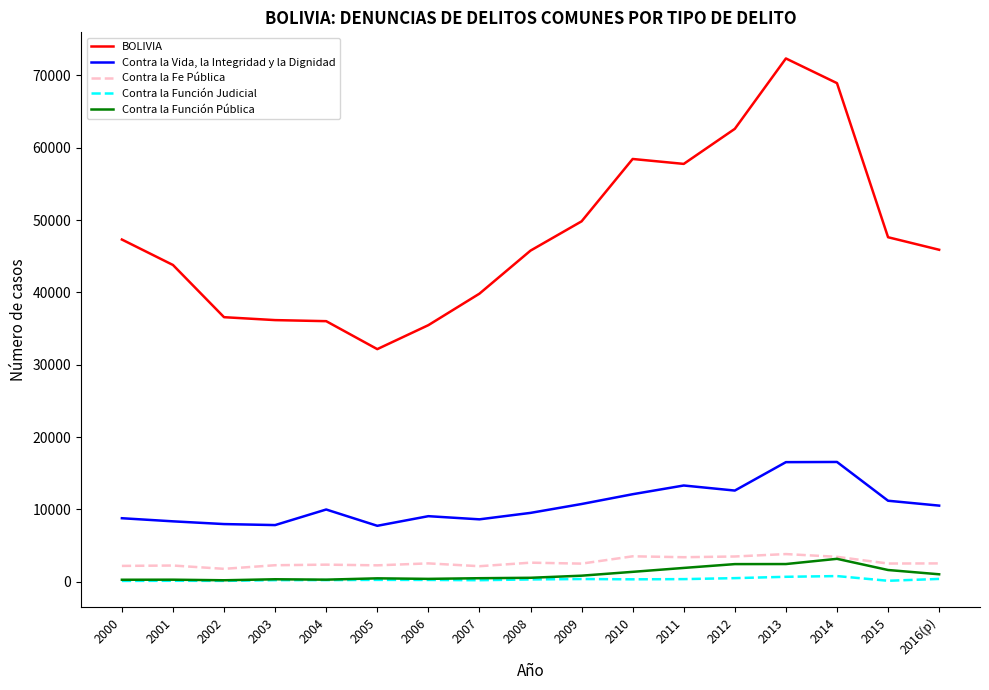

What is the difference between the maximum and minimum values in the Contra la Vida, la Integridad y la Dignidad series?

8824